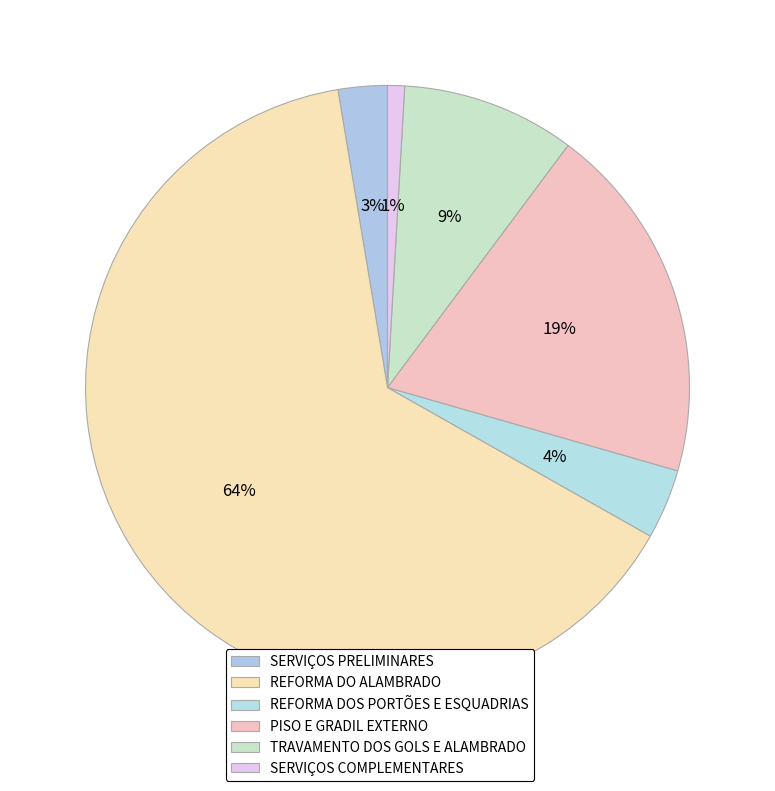

What is the ratio of the value at SERVIÇOS COMPLEMENTARES to the value at TRAVAMENTO DOS GOLS E ALAMBRADO?

0.1